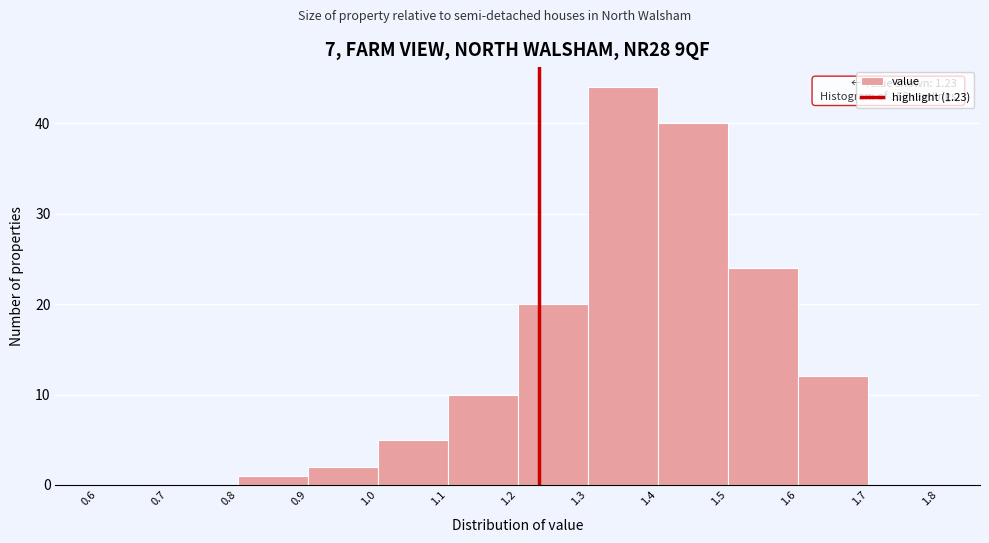

Which range on the x-axis has the tallest bar?

1.3 to 1.4